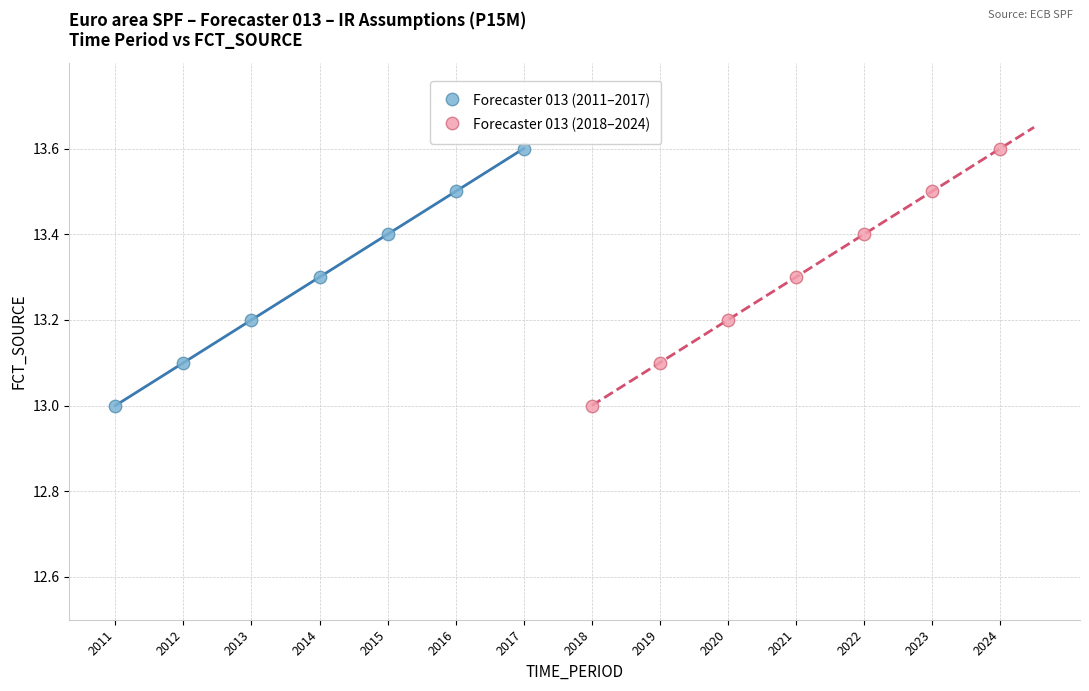

What are all the series names shown in the legend?

Forecaster 013 (2011–2017), Forecaster 013 (2018–2024)